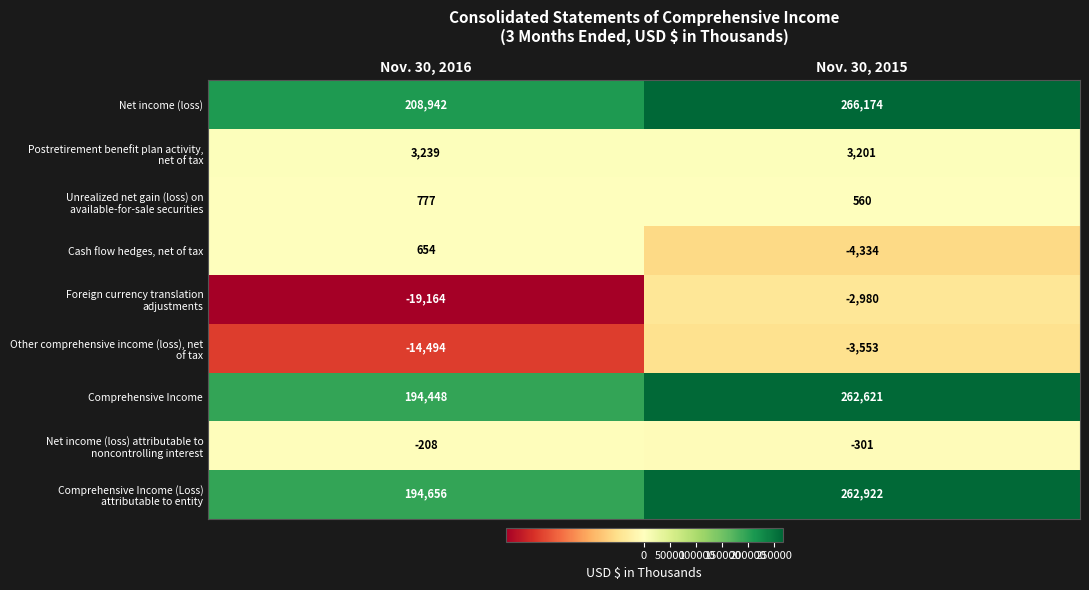

The Comprehensive Income series shows 114135 at Nov. 30, 2016. True or false?

False